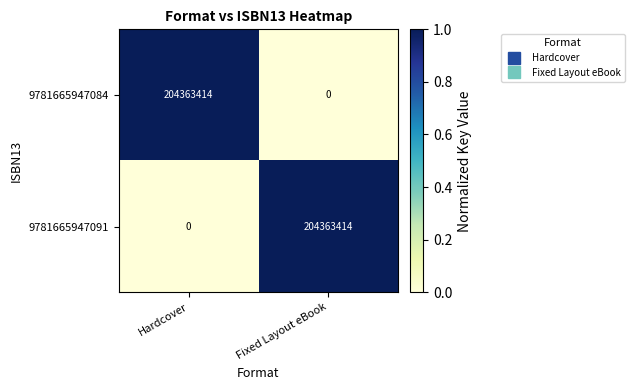

What is the total value across all series at Hardcover?

204363414